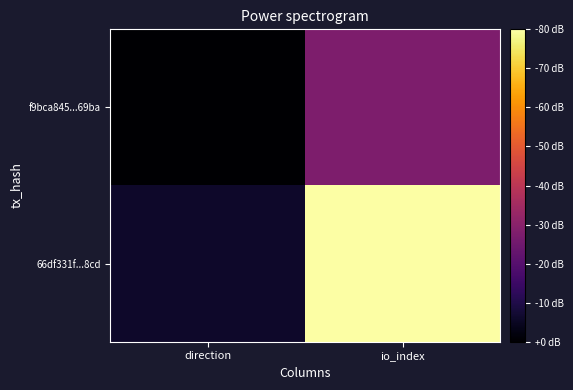

What is the greatest value displayed?

25